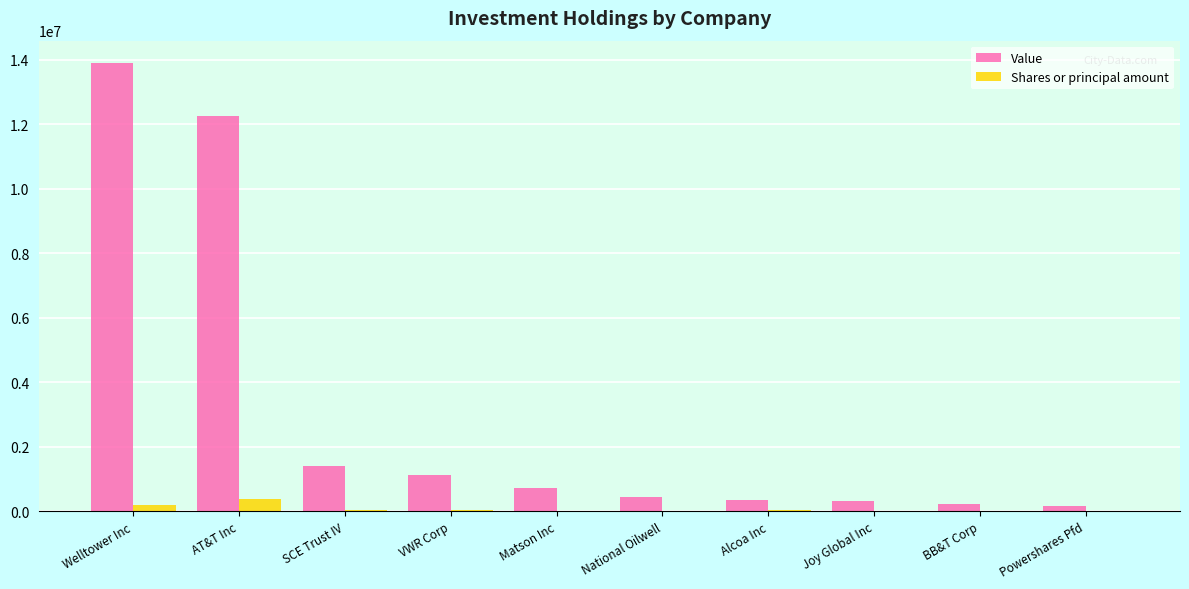

At which label is Value closest to 7032500?

AT&T Inc